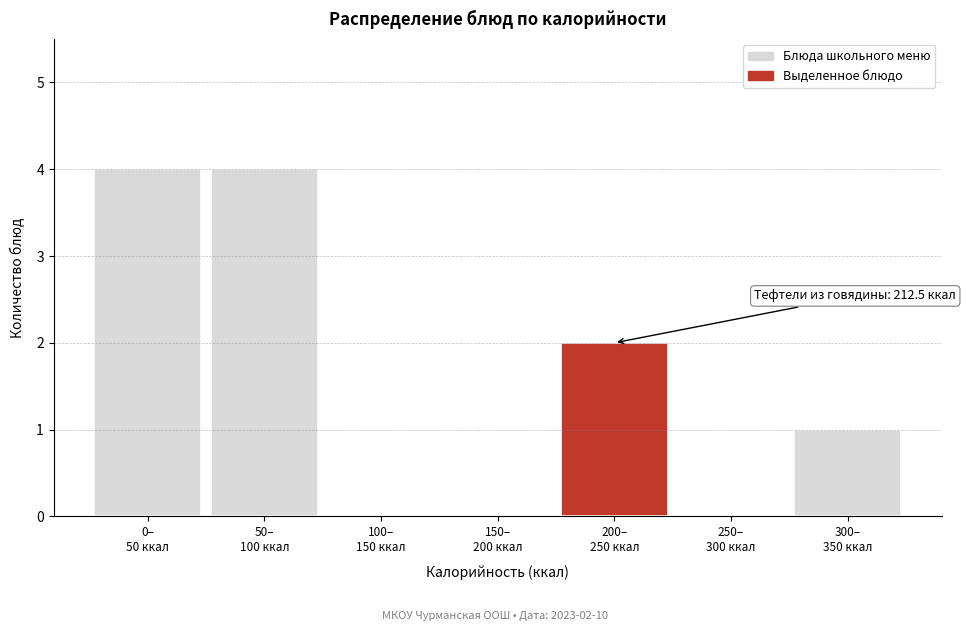

What is the maximum value shown in the chart?

4